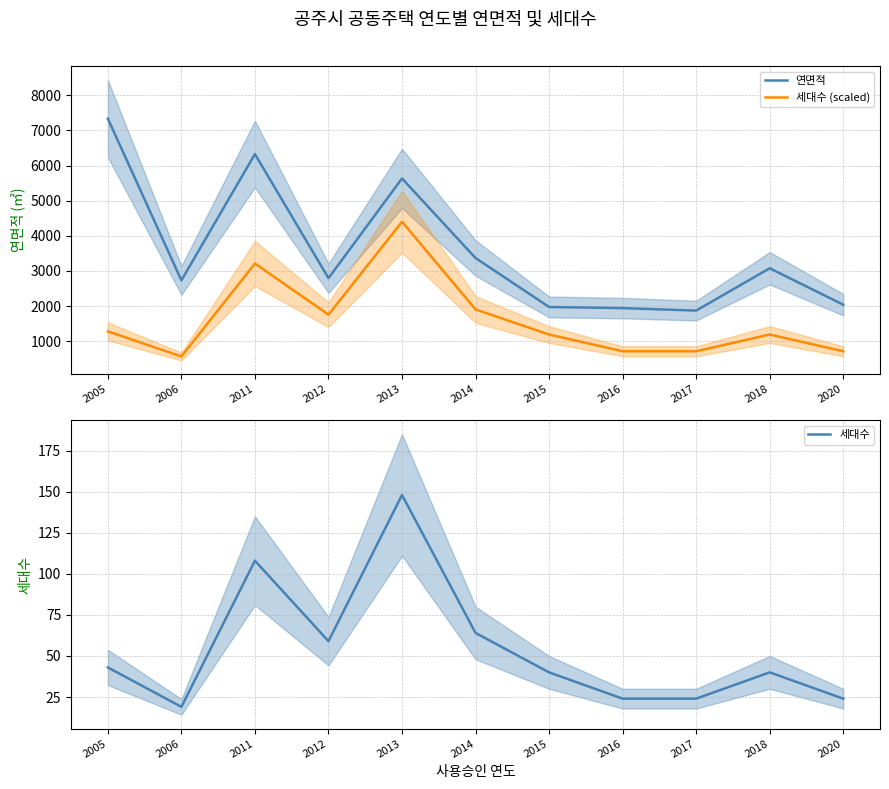

Is it true that 연면적 equals 3366.5 at 2016?

False